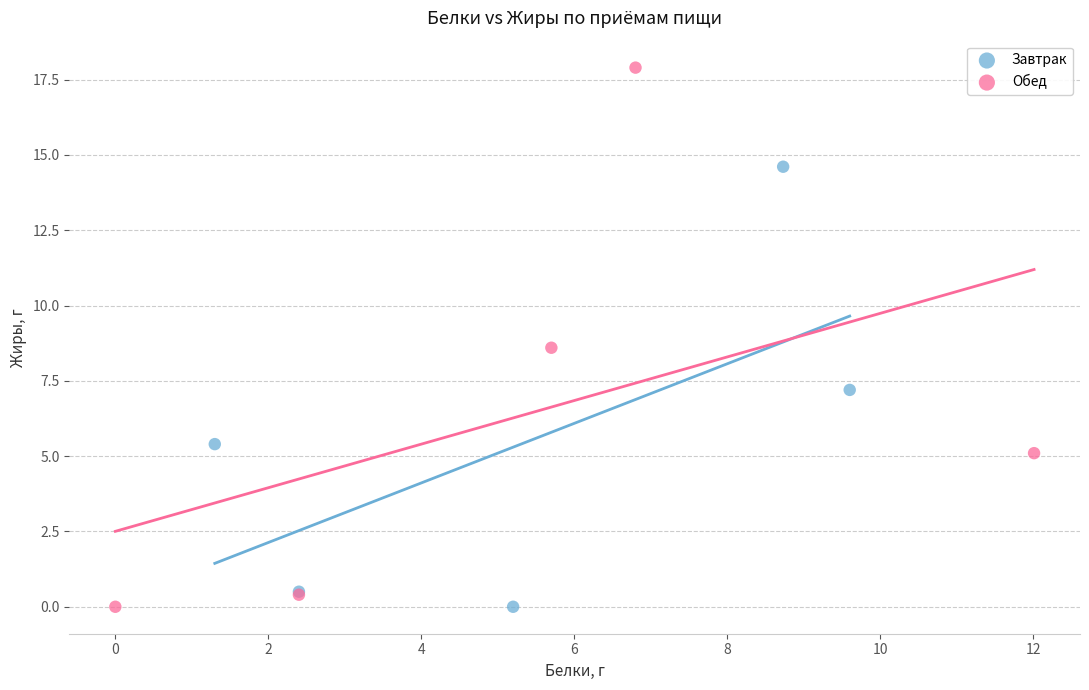

Which series has the largest Y range (max minus min)?

Обед